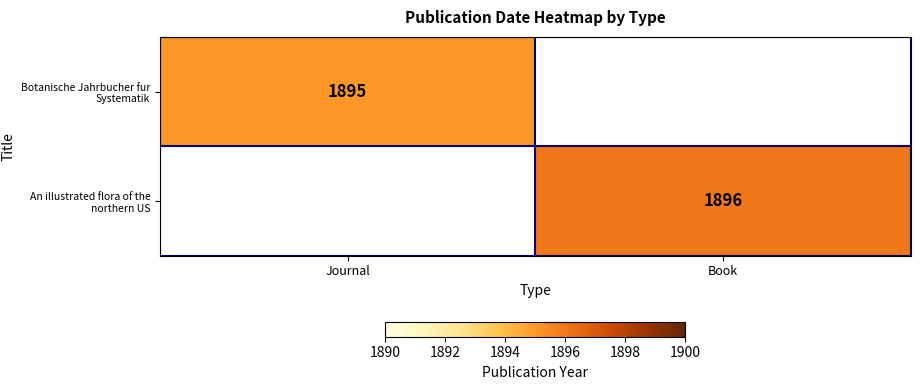

The Botanische Jahrbucher fur Systematik series shows 1895 at Journal. True or false?

True